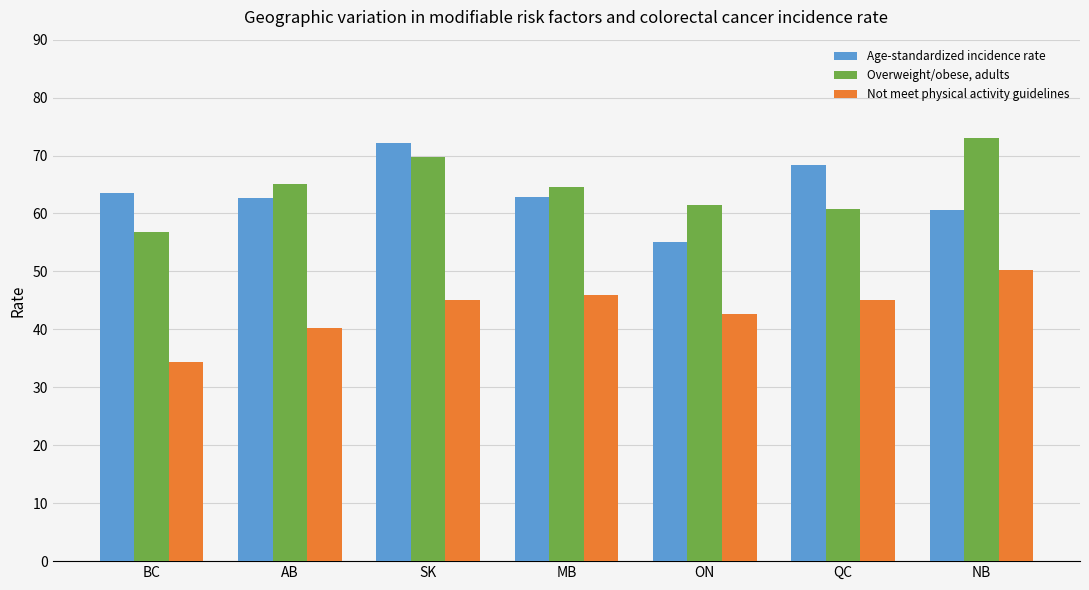

Which series changed the most between BC and SK?

Overweight/obese, adults